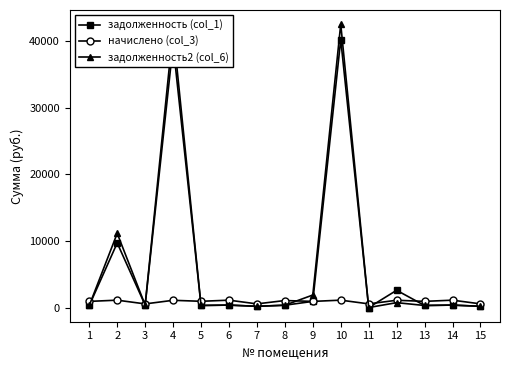

Rank the series by their maximum value, from highest to lowest.

задолженность2 (col_6), задолженность (col_1), начислено (col_3)